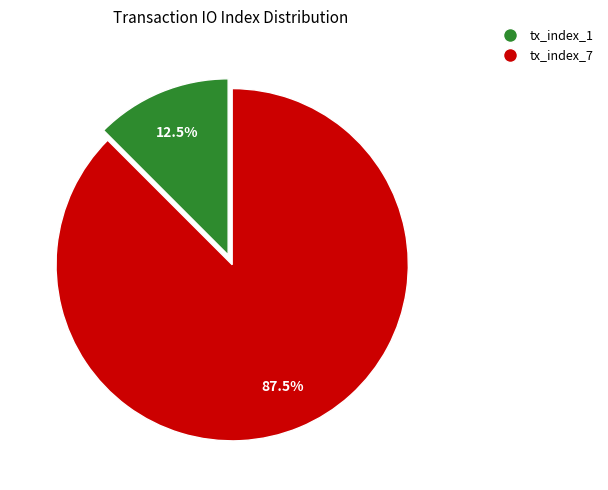

What portion of the pie excludes tx_index_7?

12.5%